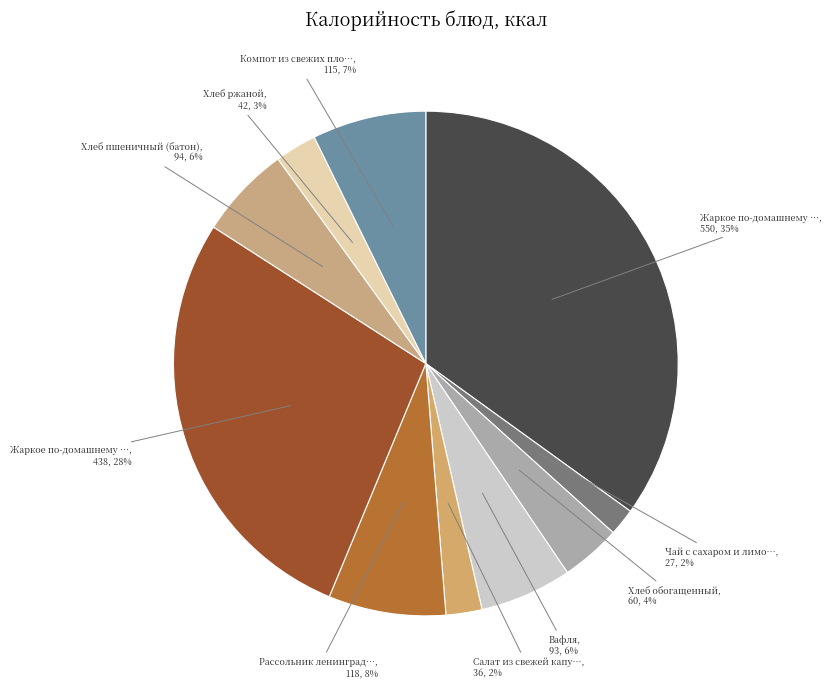

Which slice is the largest?

Жаркое по-домашнему (свинина)